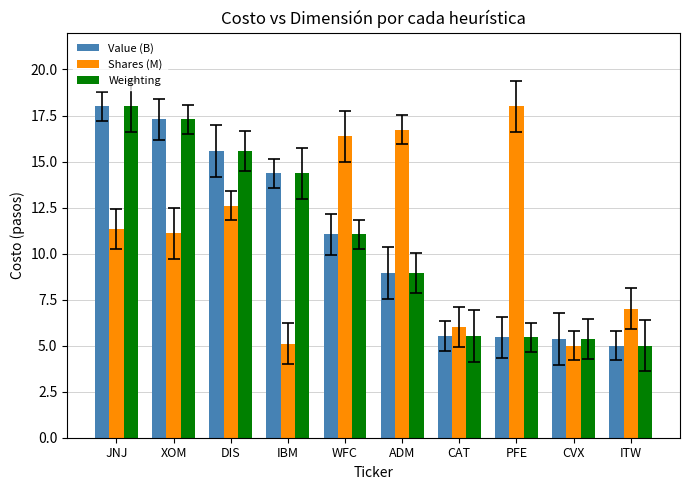

What position from the left is DIS?

3